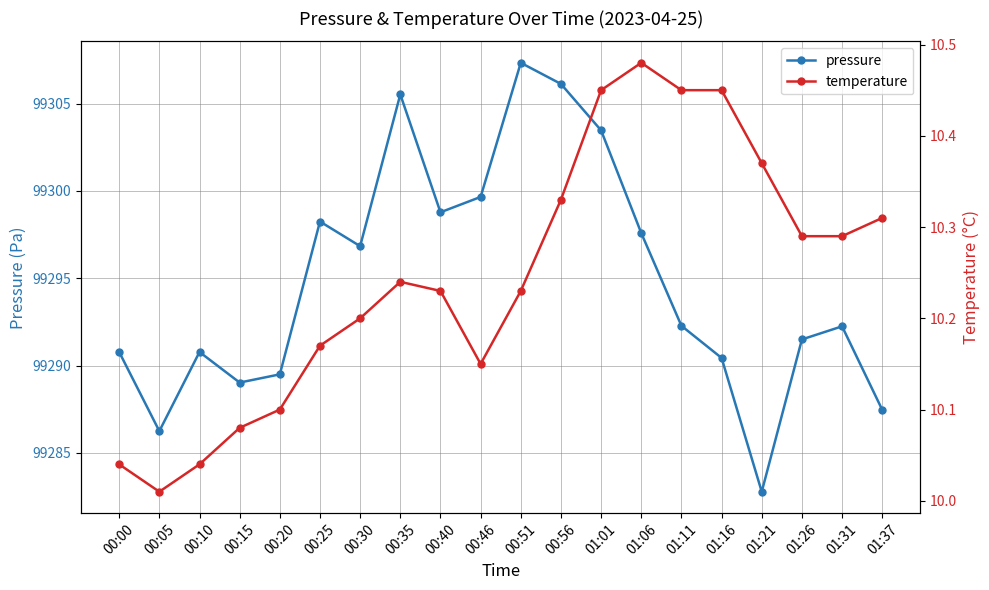

Reading left to right, extract all data points from this chart.

pressure: 00:00=99290.8	00:05=99286.2	00:10=99290.8	00:15=99289.0	00:20=99289.5	00:25=99298.2	00:30=99296.8	00:35=99305.5	00:40=99298.8	00:46=99299.7	00:51=99307.3	00:56=99306.1	01:01=99303.5	01:06=99297.6	01:11=99292.3	01:16=99290.4	01:21=99282.8	01:26=99291.5	01:31=99292.2	01:37=99287.5
temperature: 00:00=10.0	00:05=10.0	00:10=10.0	00:15=10.1	00:20=10.1	00:25=10.2	00:30=10.2	00:35=10.2	00:40=10.2	00:46=10.2	00:51=10.2	00:56=10.3	01:01=10.4	01:06=10.5	01:11=10.4	01:16=10.4	01:21=10.4	01:26=10.3	01:31=10.3	01:37=10.3